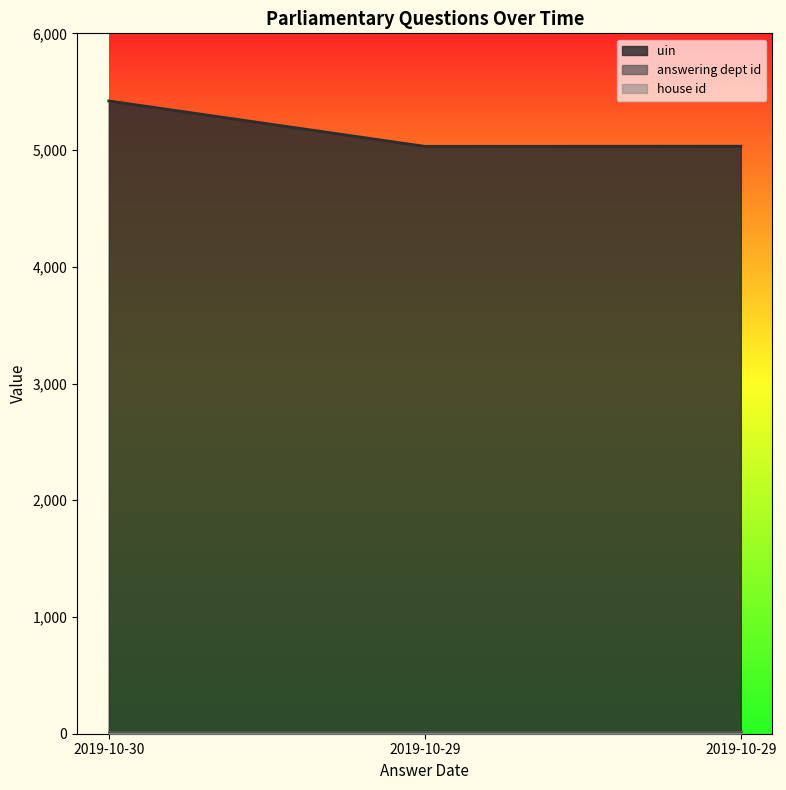

Is it true that answering dept id equals 4 at 2019-10-30?

False